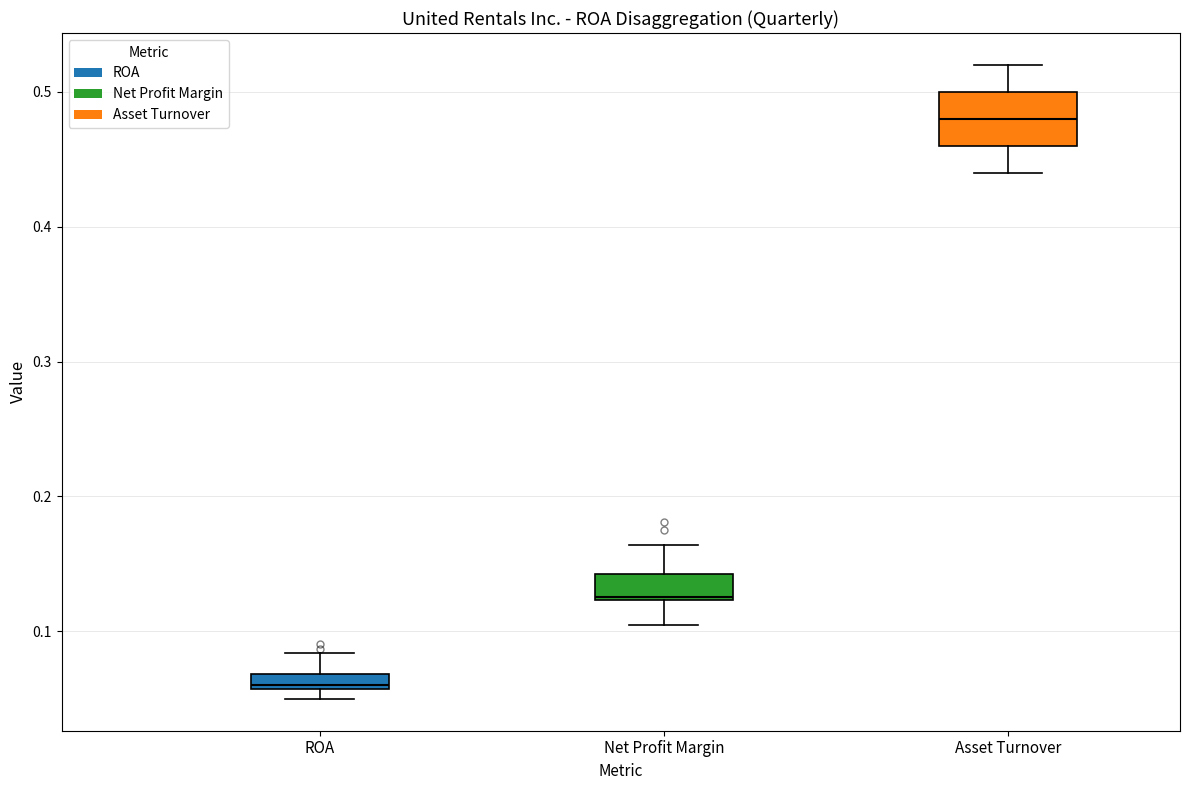

Which box has the lowest median line?

ROA